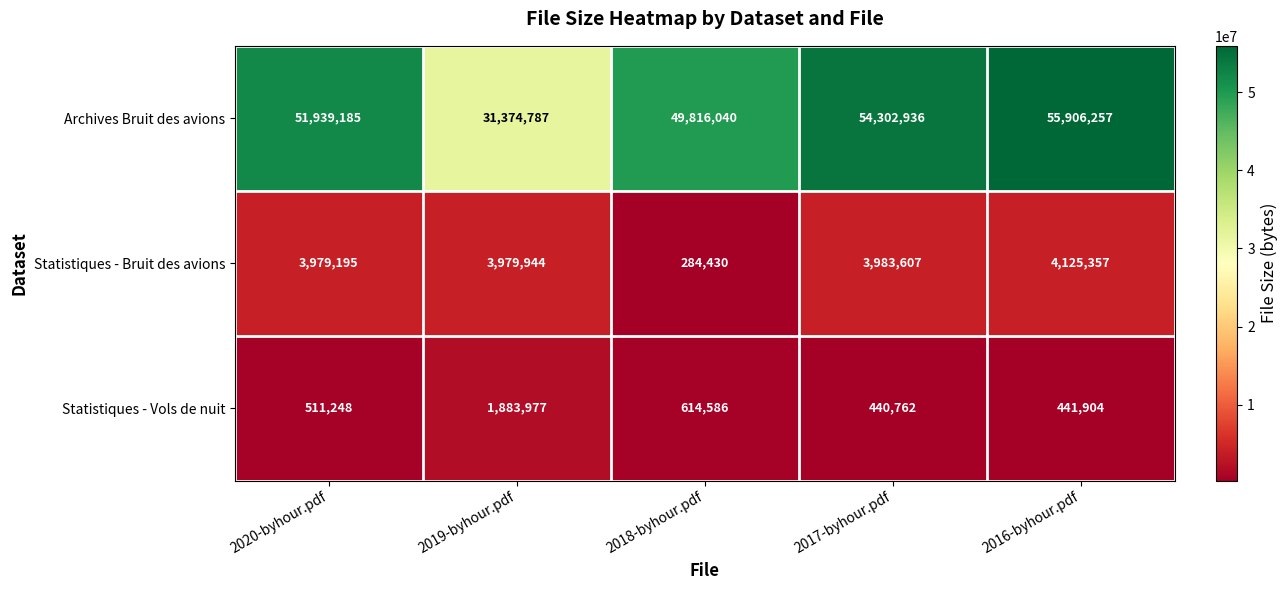

Which label corresponds to the smallest value in the chart?

2018-byhour.pdf